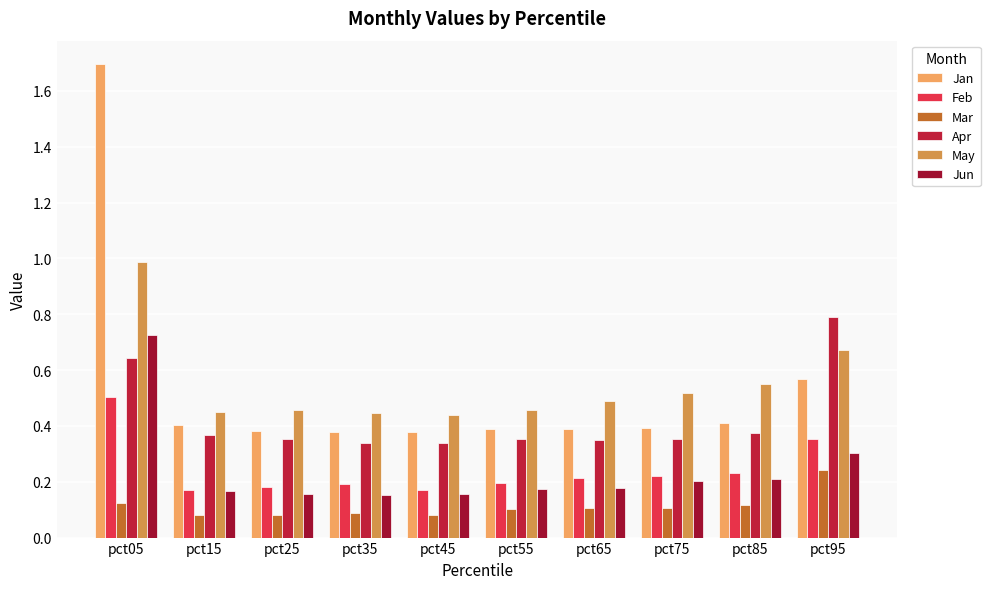

Between pct95 and pct65, which is larger?

pct95